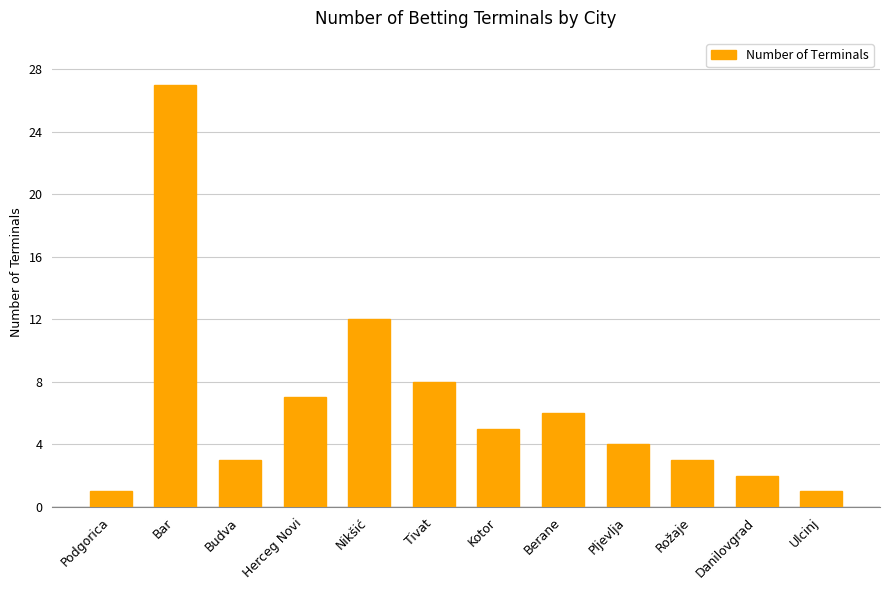

Count the number of data series in this chart.

1